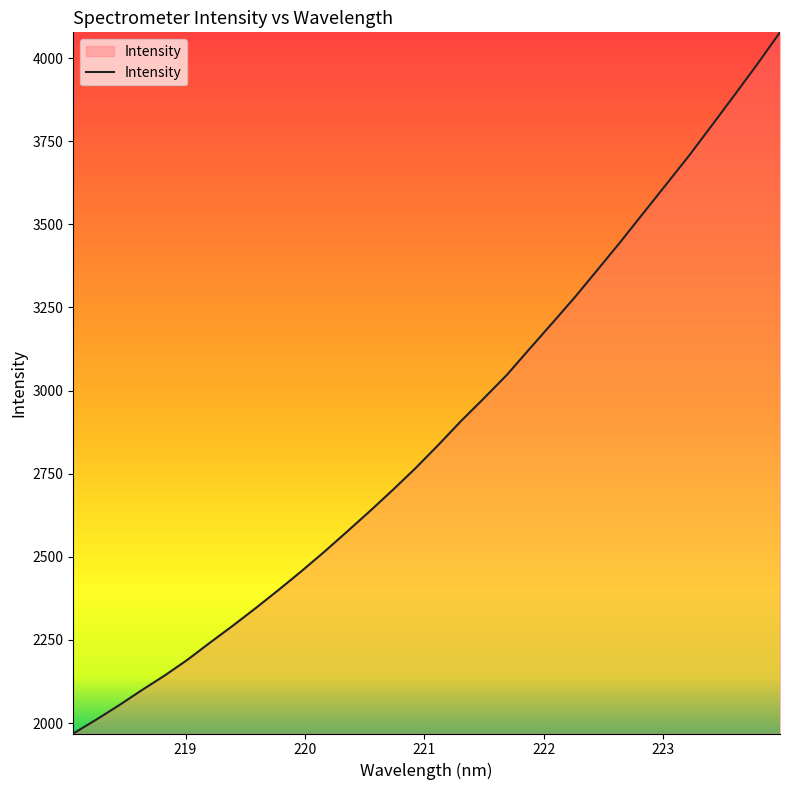

What is the average value?

2880.9